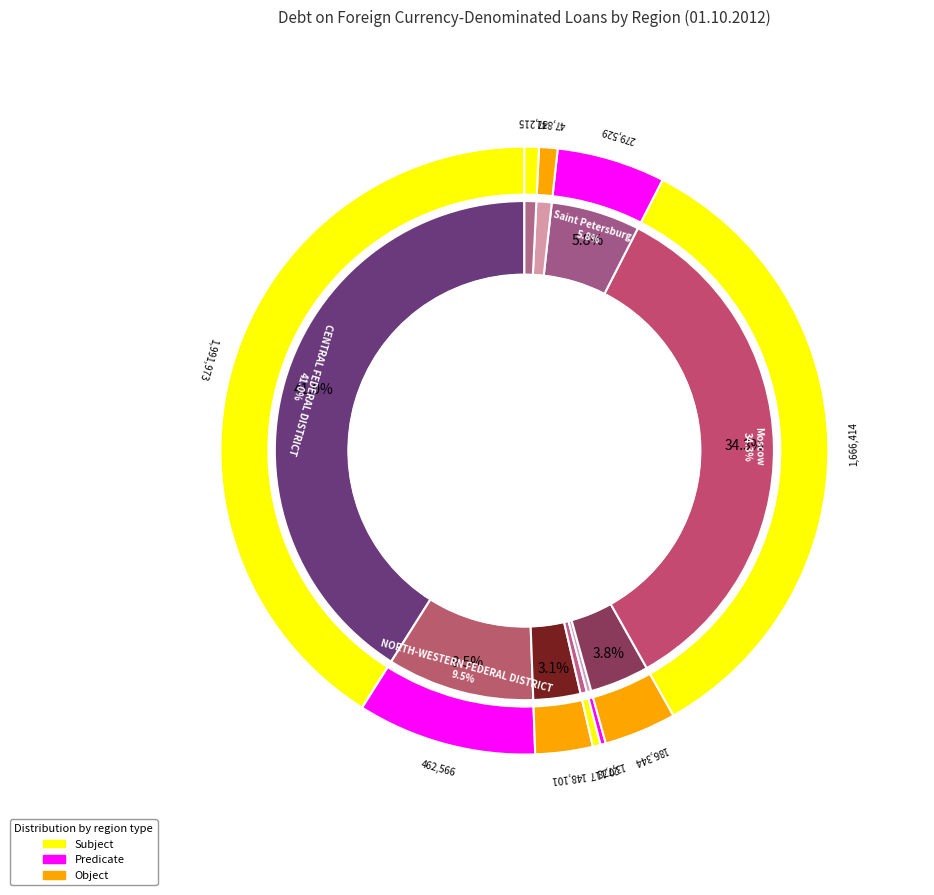

To the nearest percent, what portion does NORTH-WESTERN FEDERAL DISTRICT represent?

10%